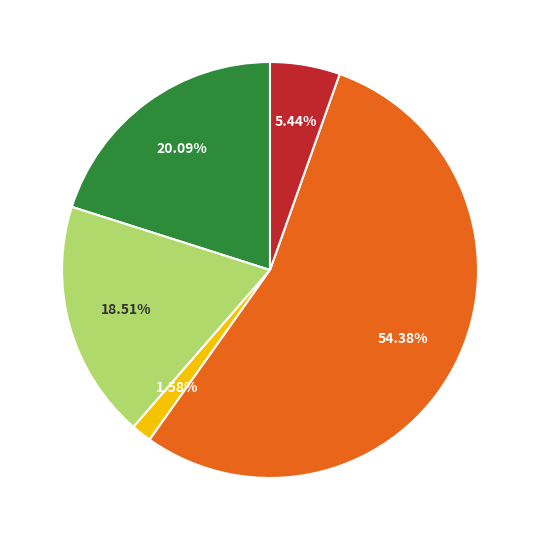

Is there any slice that represents more than half of the pie?

Yes